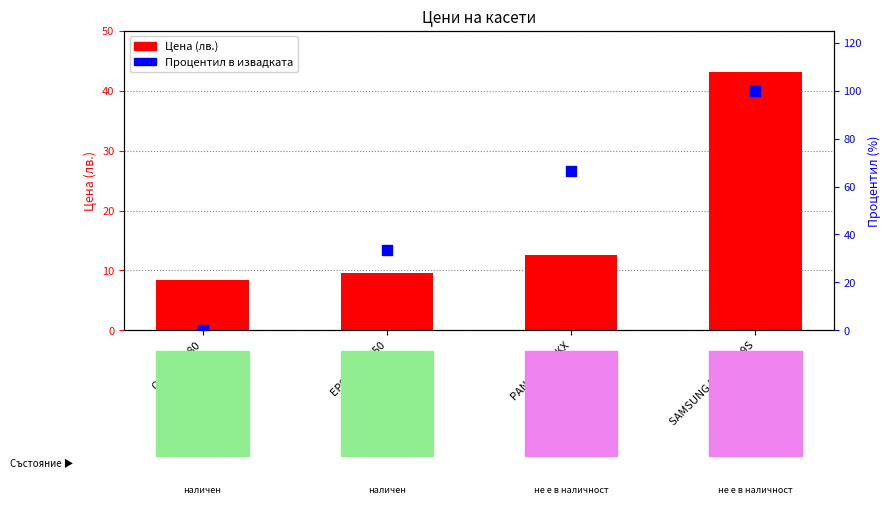

What is the total value across all series at OKI 182/280?

8.4